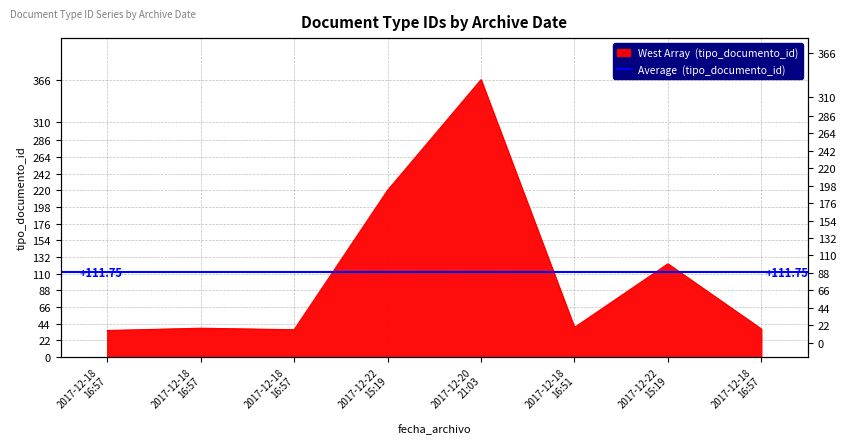

How many values exceed 39?

3